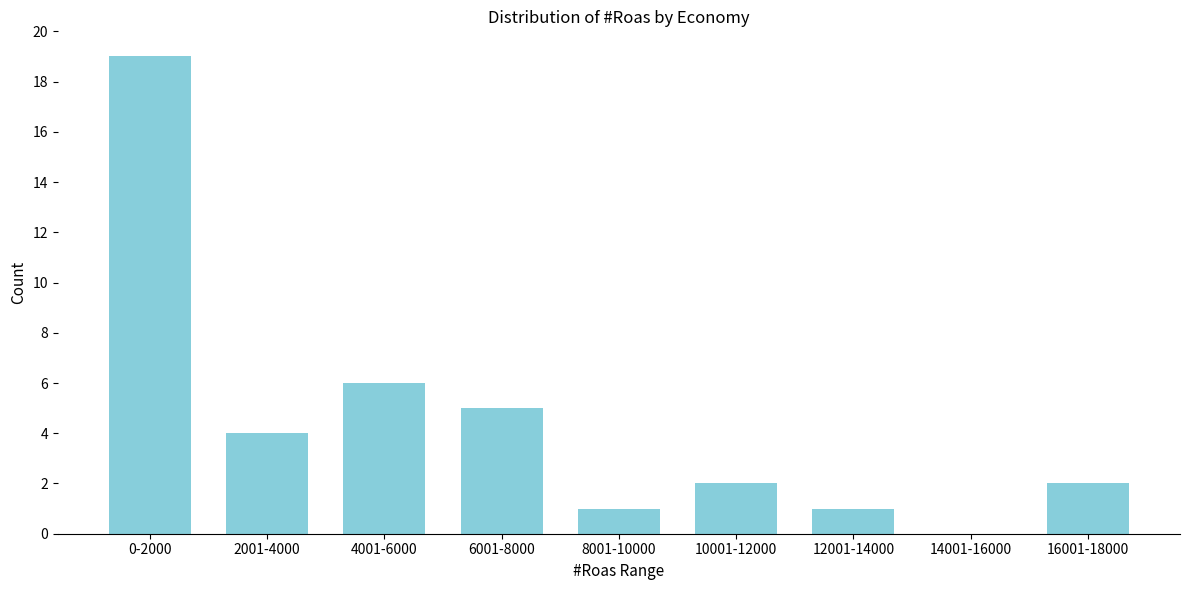

Reading left to right, extract all data points from this chart.

0-2000=19	2001-4000=4	4001-6000=6	6001-8000=5	8001-10000=1	10001-12000=2	12001-14000=1	14001-16000=0	16001-18000=2